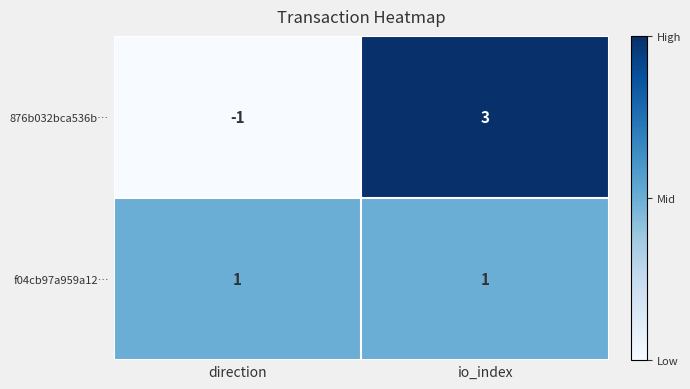

True or false: 876b032bca536b… has a value of -2 at direction.

False